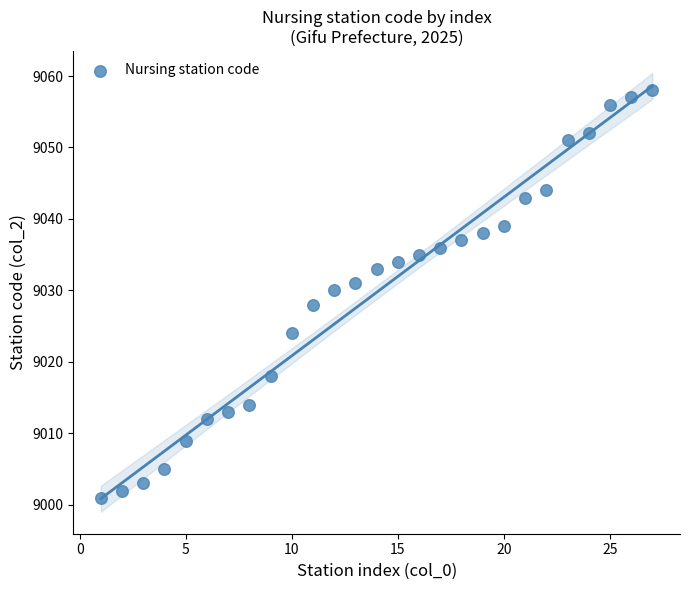

What is the range of Y values (max minus min)?

57